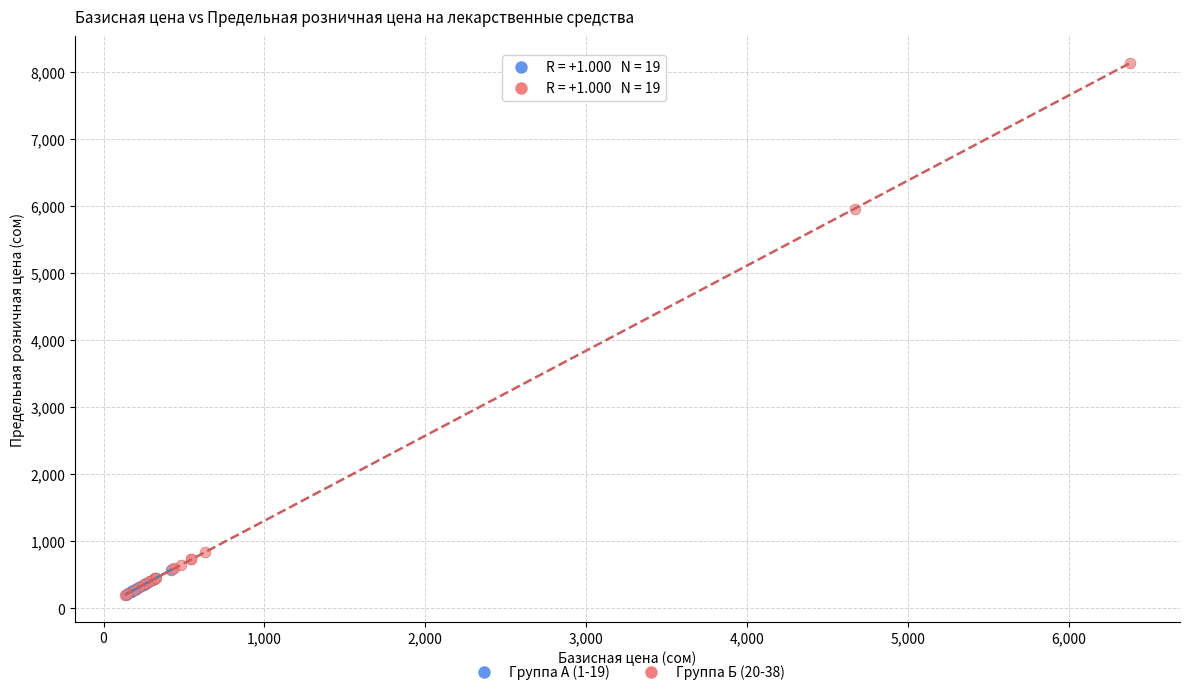

Which series has the largest Y range (max minus min)?

Группа Б (20-38)